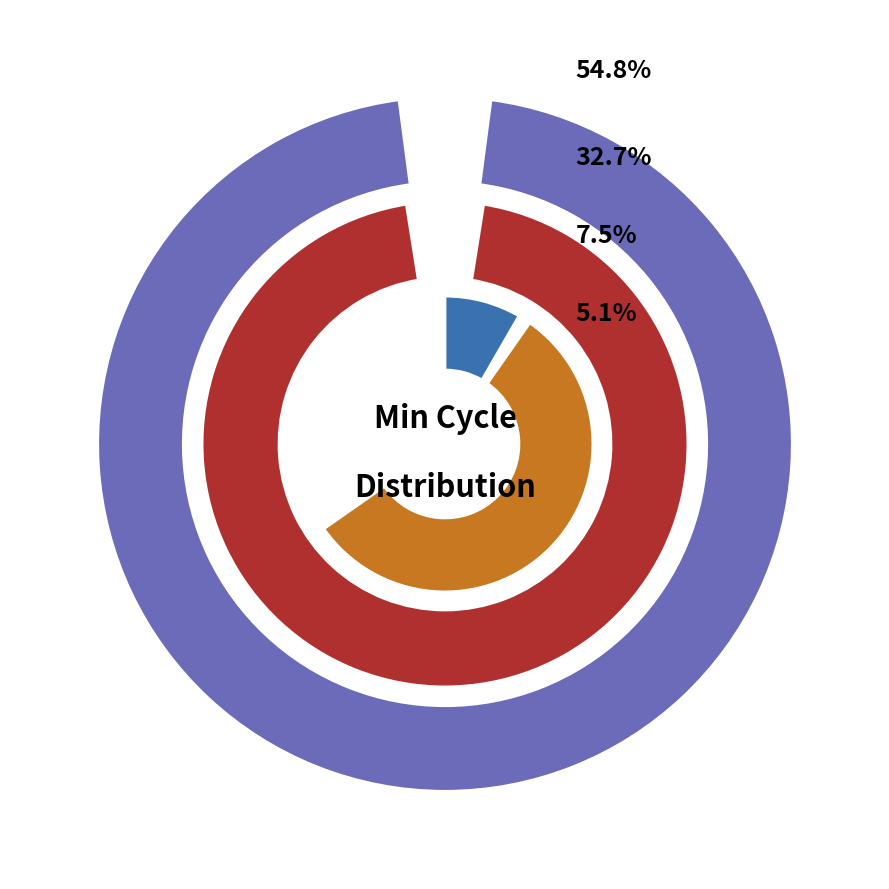

Is it true that 76 is 1% of the pie?

False